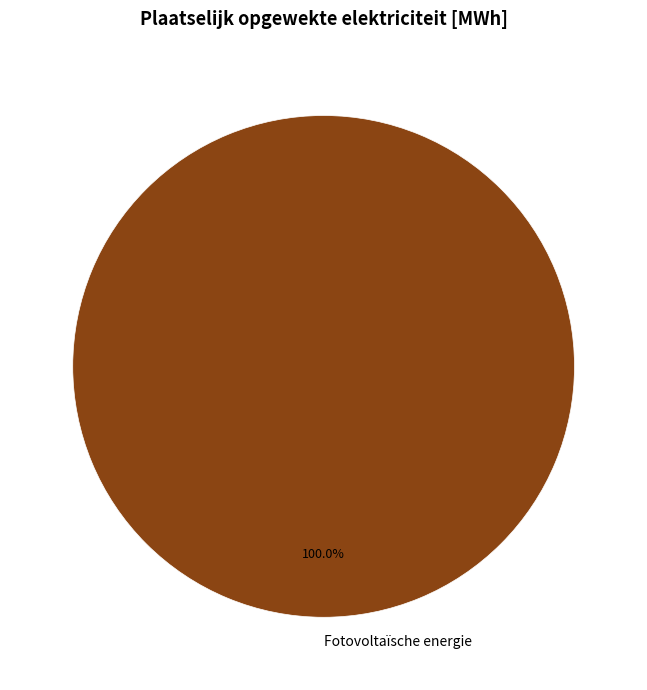

Which slice represents more than half of the pie?

Fotovoltaïsche energie